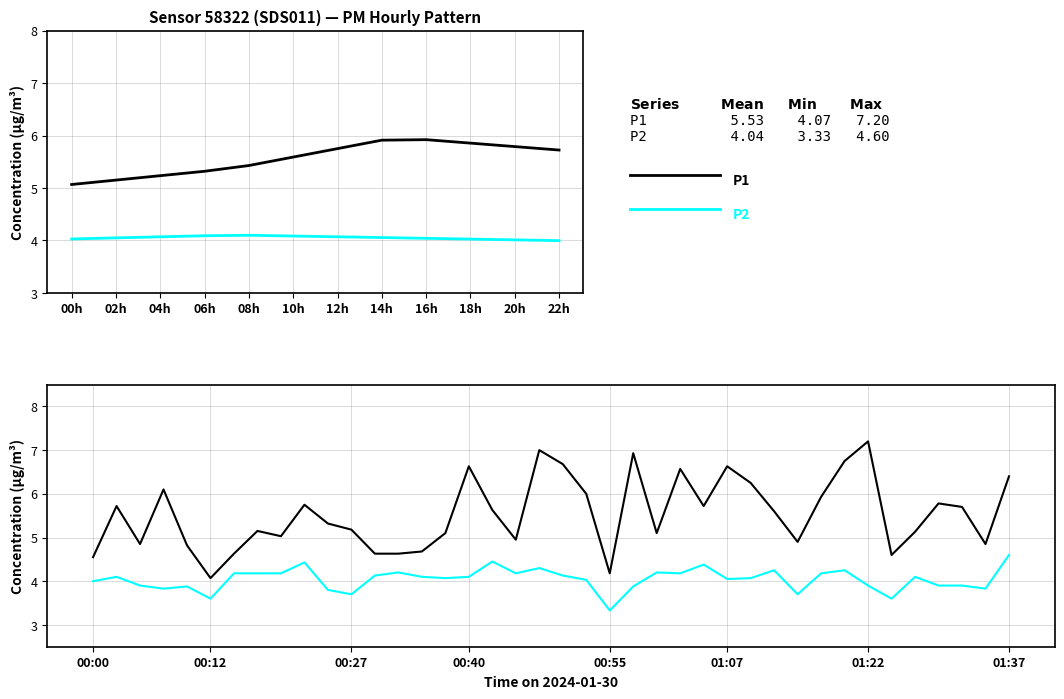

Which category has the lowest value in the P2 series?

00:55